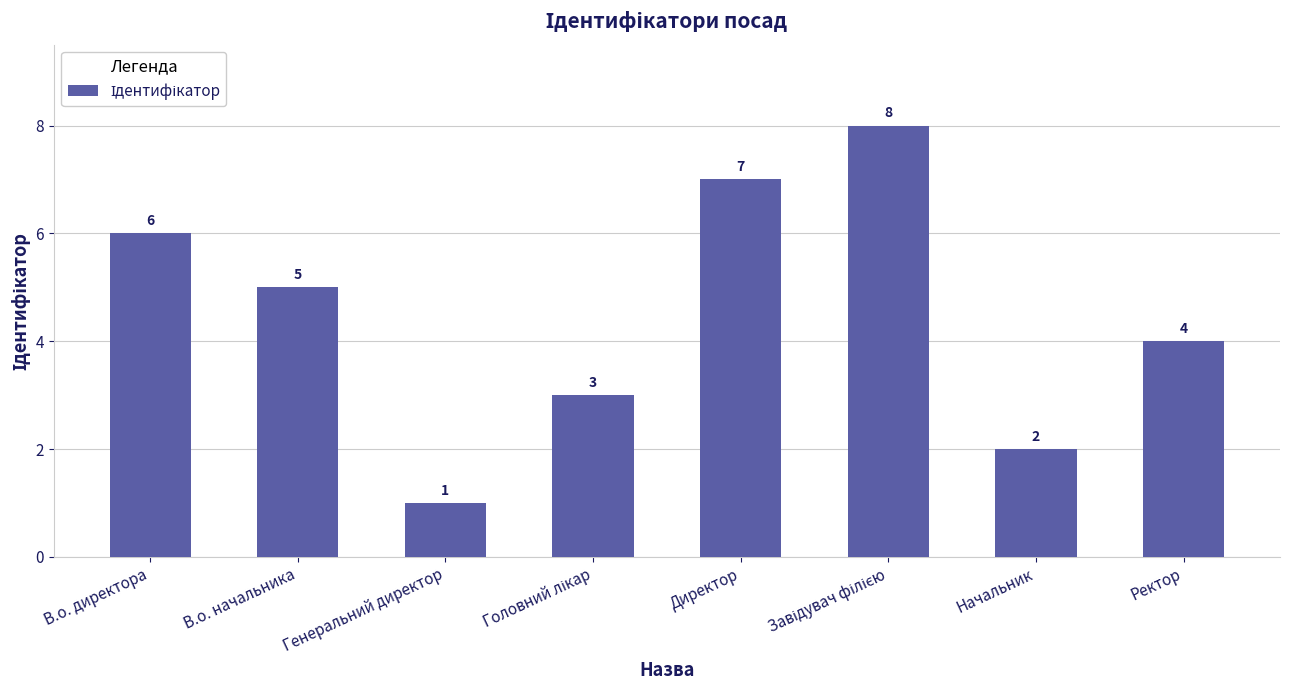

What is the label of the 8th bar from the right?

В.о. директора